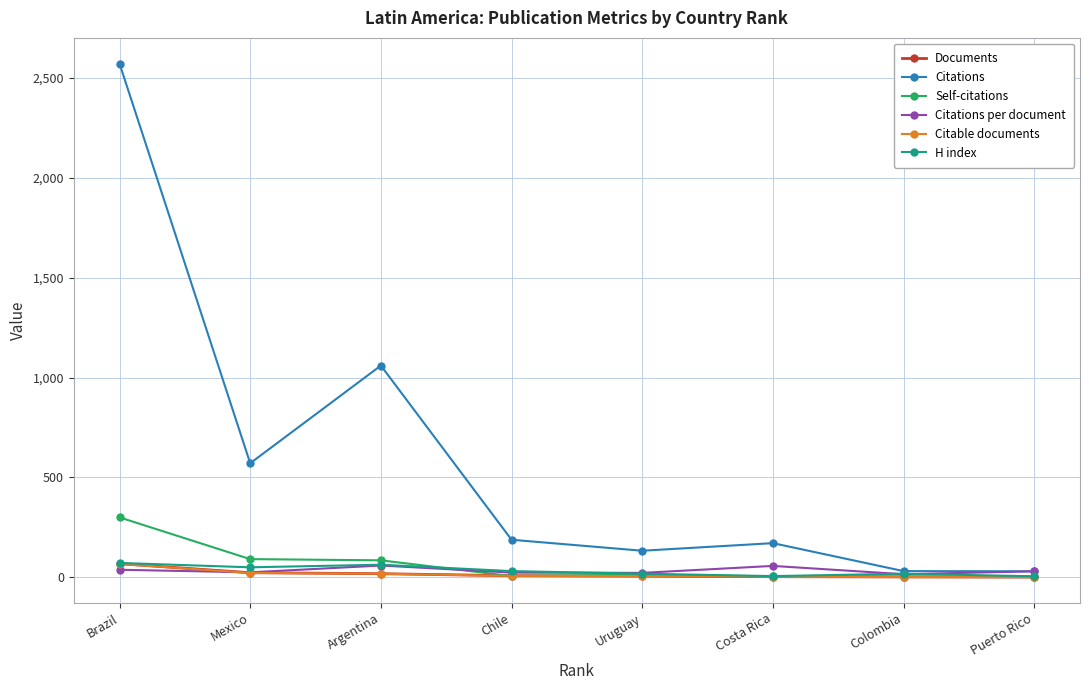

How many values in the Self-citations series are below 13?

4